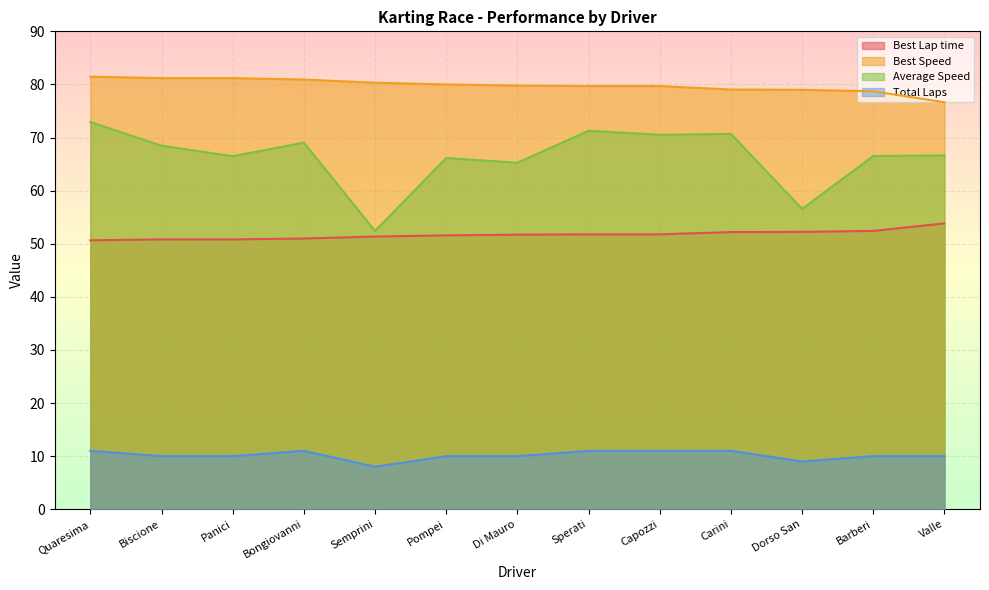

How many values in the Best Speed series exceed 79?

10